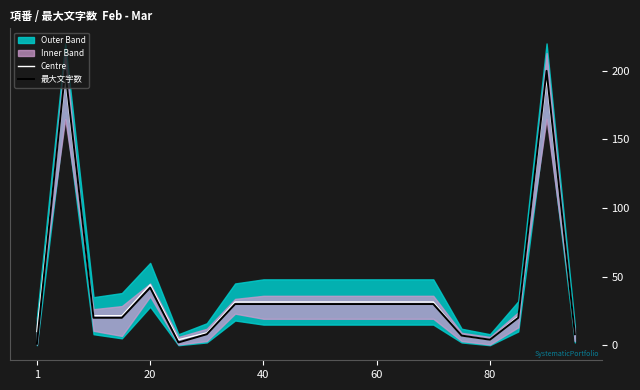

What is the maximum value for 最大文字数?

200.0